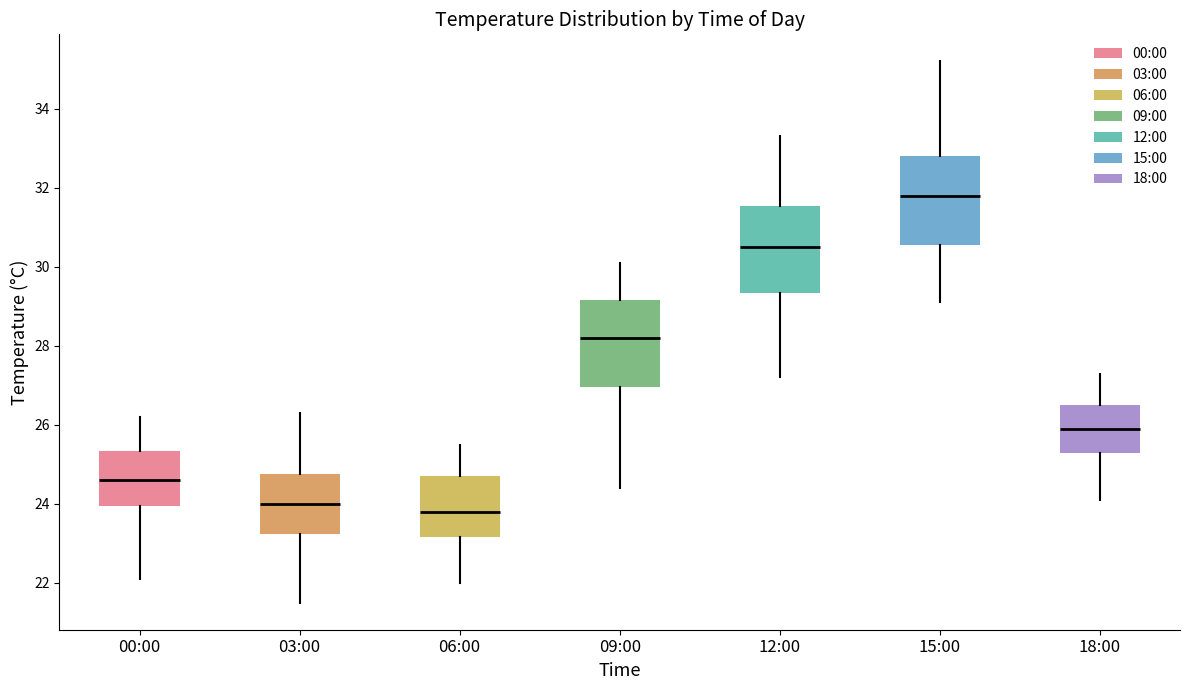

Reading left to right, transcribe this box plot: for each box, give where its median line is, the range the box spans, and where its two whiskers end, as read against the y-axis. The values are not printed on the chart, so give them approximately, as read against the axis.

00:00: median 24.6, box 24.0 to 25.4, whiskers 22.2 to 26.2
03:00: median 24.0, box 23.2 to 24.8, whiskers 21.6 to 26.4
06:00: median 23.8, box 23.2 to 24.8, whiskers 22.0 to 25.6
09:00: median 28.2, box 27.0 to 29.2, whiskers 24.4 to 30.2
12:00: median 30.6, box 29.4 to 31.6, whiskers 27.2 to 33.4
15:00: median 31.8, box 30.6 to 32.8, whiskers 29.2 to 35.2
18:00: median 26.0, box 25.4 to 26.6, whiskers 24.2 to 27.4